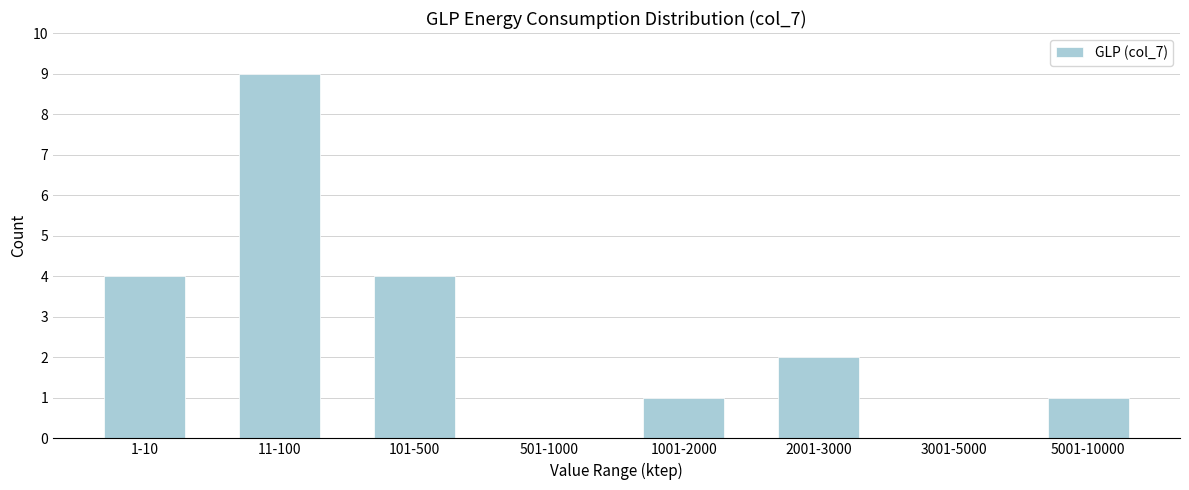

Reading left to right, extract all data points from this chart.

1-10=4	11-100=9	101-500=4	501-1000=0	1001-2000=1	2001-3000=2	3001-5000=0	5001-10000=1